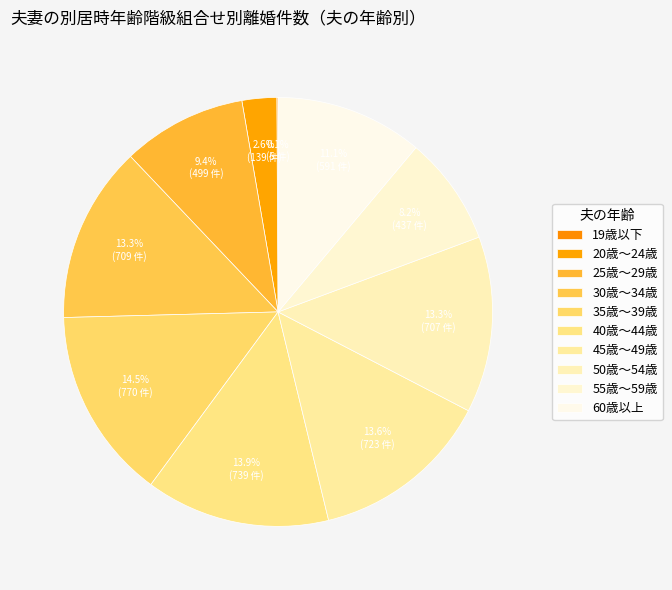

How many segments does this pie chart have?

10